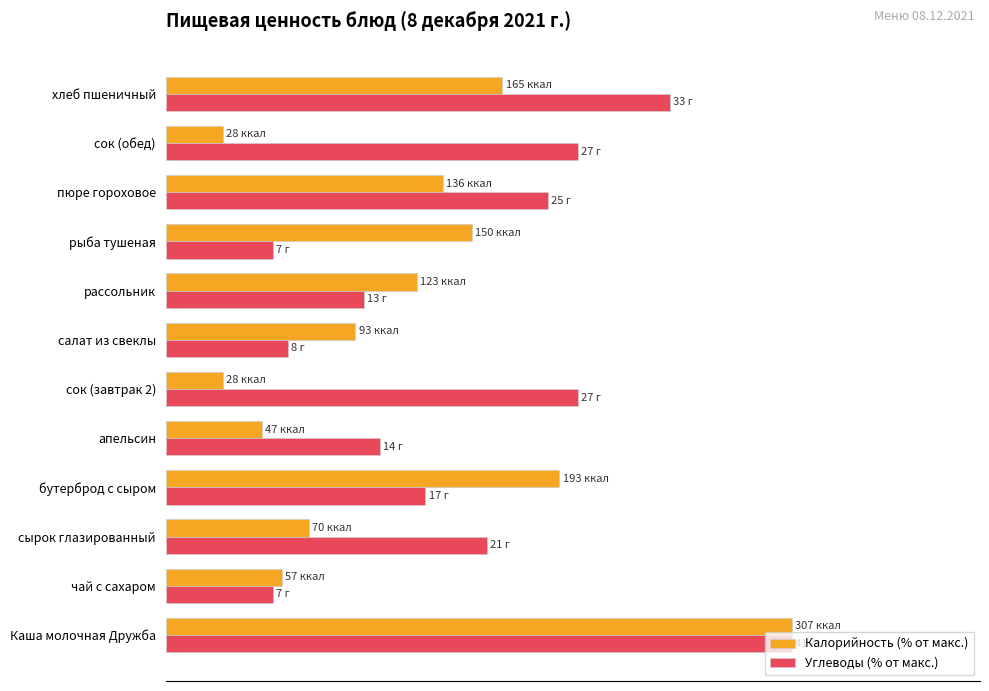

What are all the series names shown in the legend?

Калорийность (% от макс.), Углеводы (% от макс.)